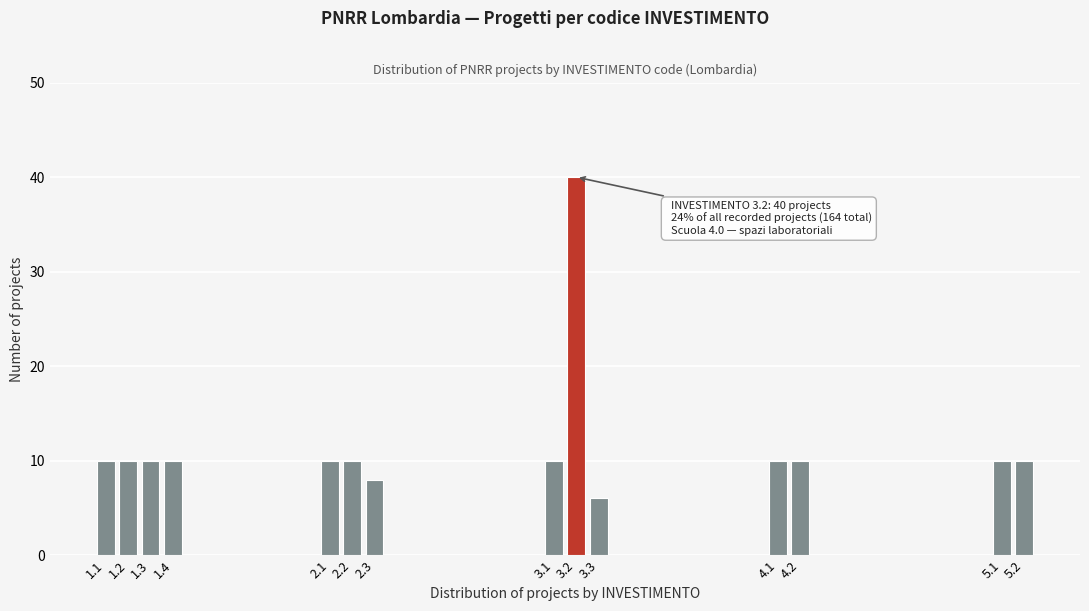

Reading right to left, extract all data points from this chart.

10	10	10	10	6	40	10	8	10	10	10	10	10	10